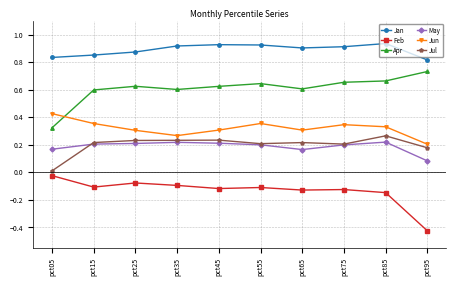

Is the value of Jan at pct65 greater than the value of Feb at pct85?

Yes